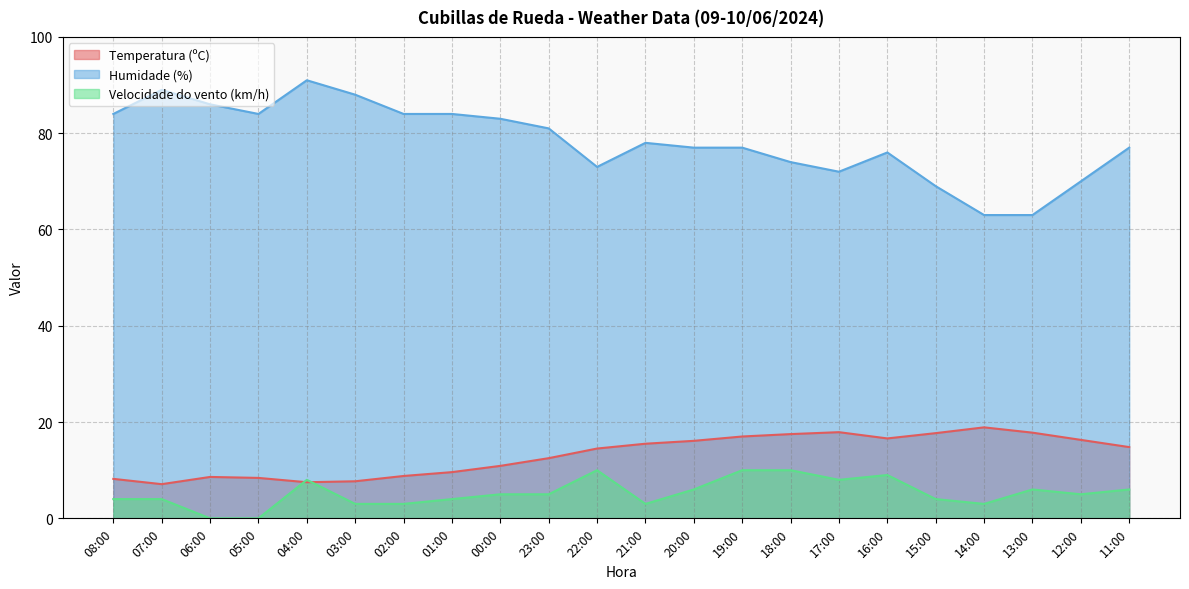

What is the difference between the Temperatura (ºC) values at 18:00 and 19:00?

0.5